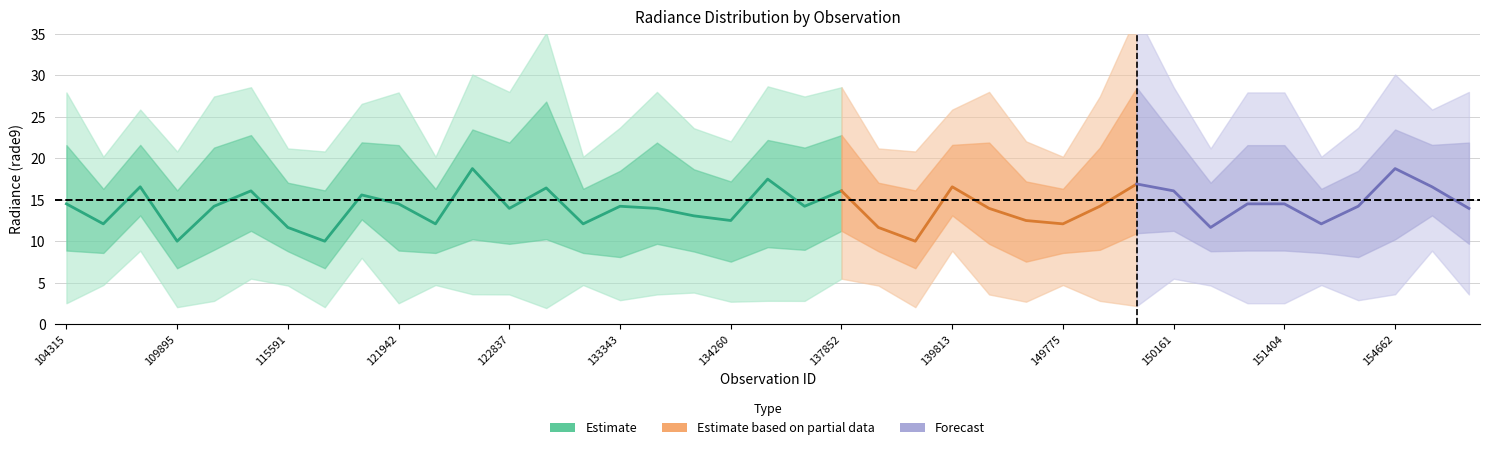

The value of rade9_bin_1q at 121771 is 20.8. True or false?

False